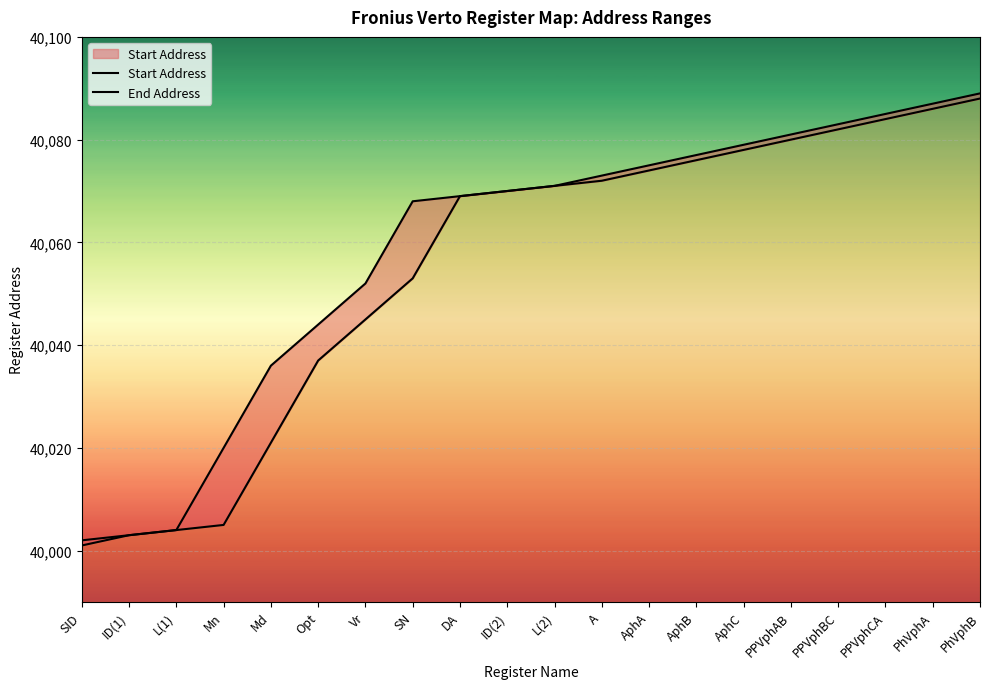

Rank the categories by End Address value from highest to lowest.

PhVphB, PhVphA, PPVphCA, PPVphBC, PPVphAB, AphC, AphB, AphA, A, L(2), ID(2), DA, SN, Vr, Opt, Md, Mn, L(1), ID(1), SID